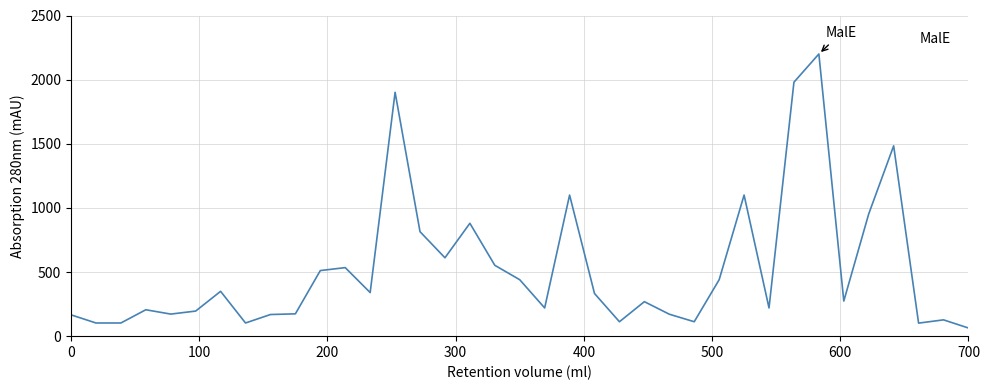

What is the maximum value shown in the chart?

2200.0